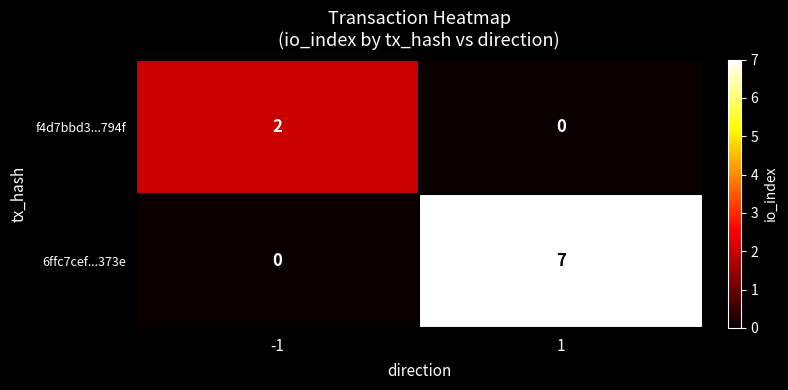

Which series has the widest spread of values?

6ffc7cef...373e